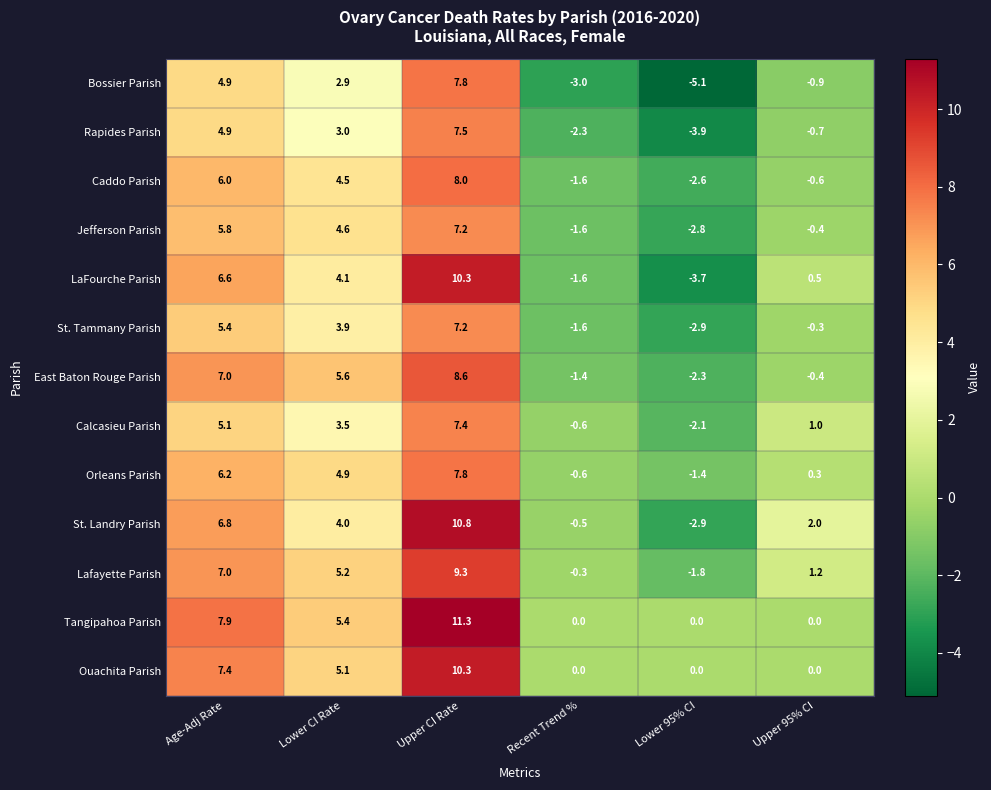

What is the sum of the Jefferson Parish values at Lower CI Rate and Upper 95% CI?

4.2